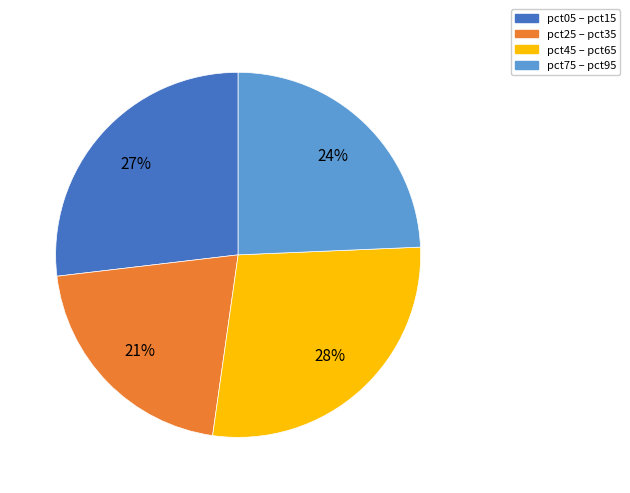

Count the number of slices in the pie.

4